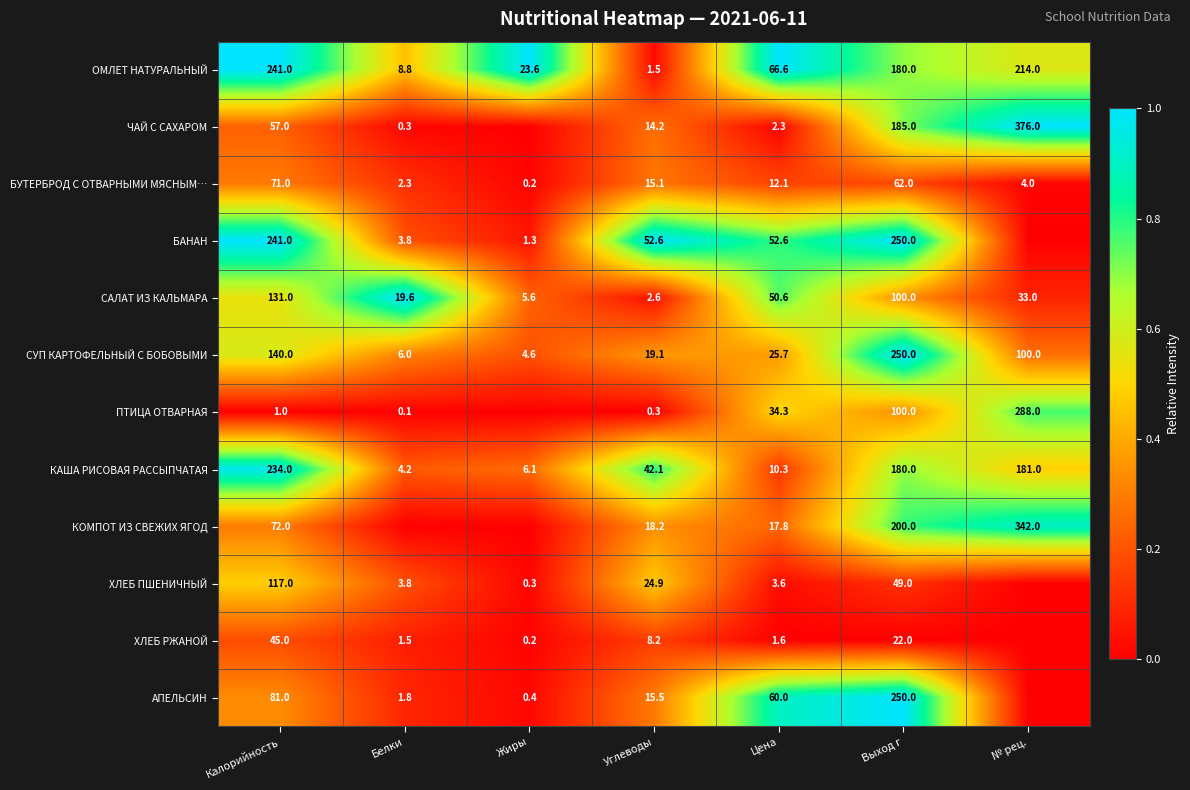

Which category has the lowest value in the КАША РИСОВАЯ РАССЫПЧАТАЯ series?

Белки